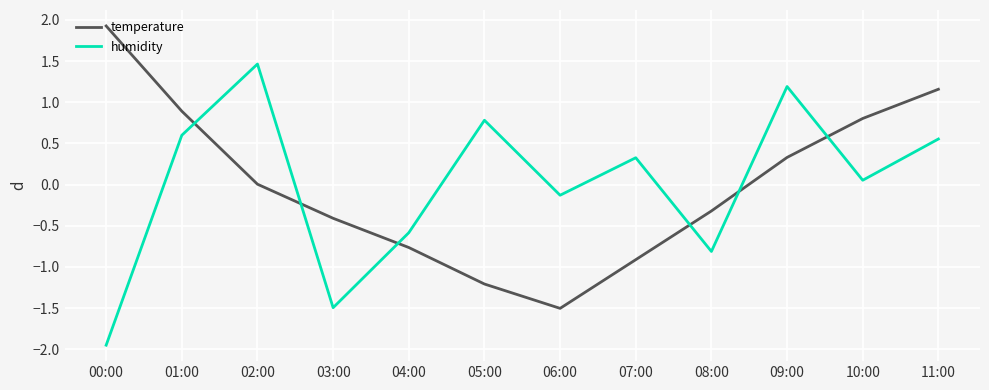

Between which two adjacent categories do humidity and temperature first intersect?

01:00 and 02:00